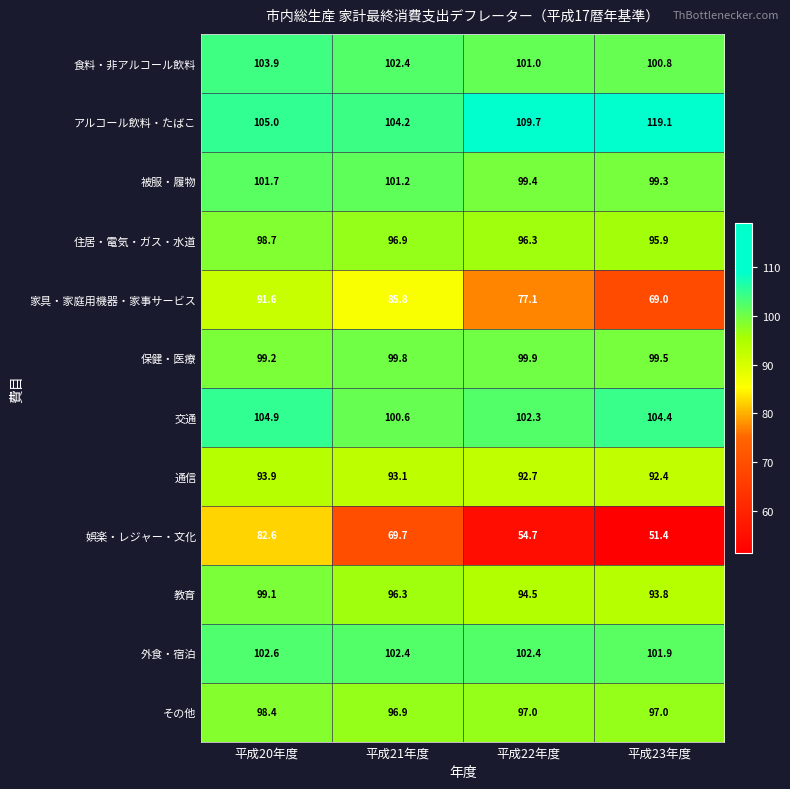

Which series has the widest spread of values?

娯楽・レジャー・文化